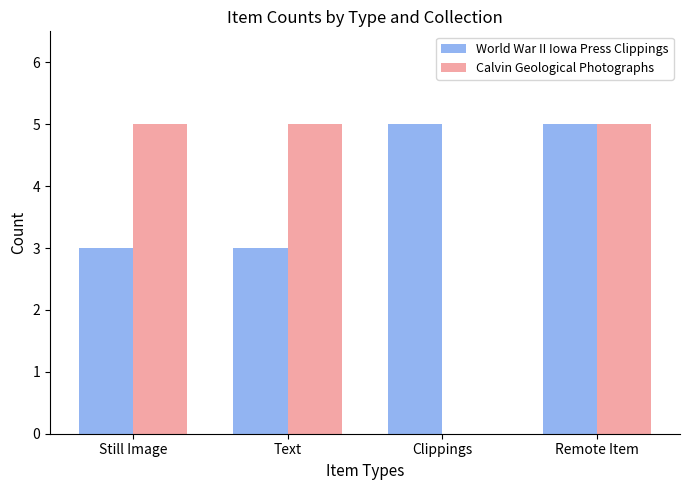

Reading left to right, list all the values displayed in this chart.

World War II Iowa Press Clippings: 3	3	5	5
Calvin Geological Photographs: 5	5	0	5